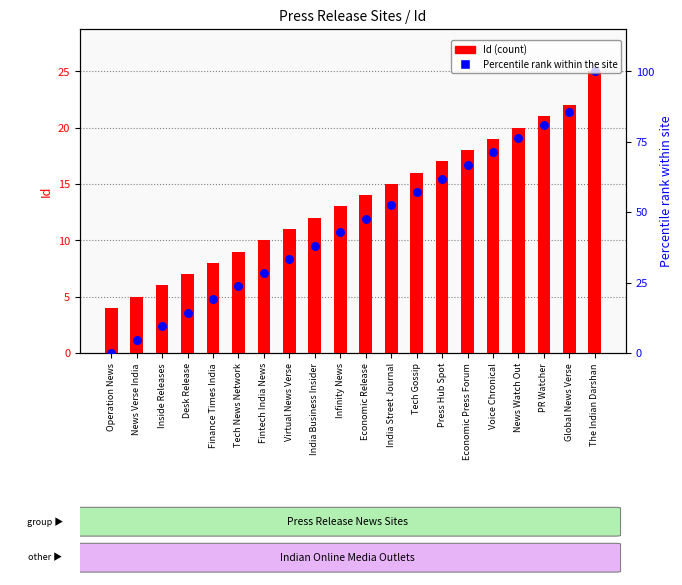

Is the value of Id (count) at Tech News Network greater than the value of Percentile rank at News Watch Out?

No